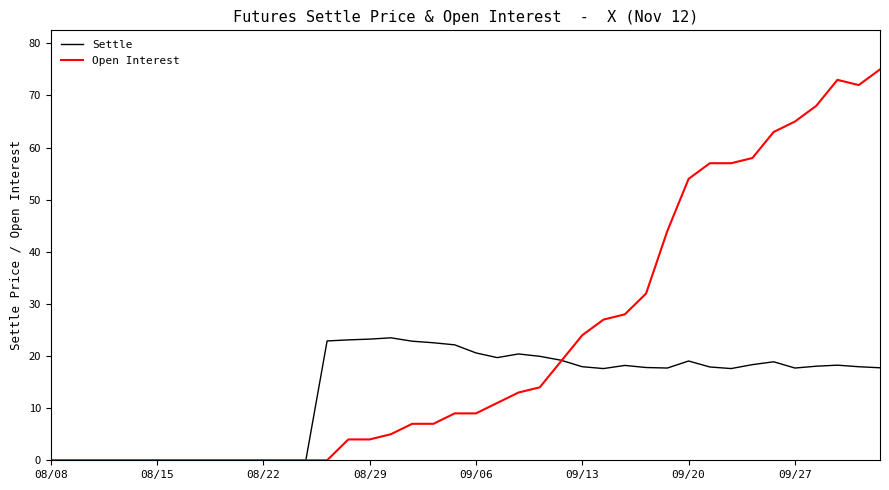

Count the number of categories in the chart.

40